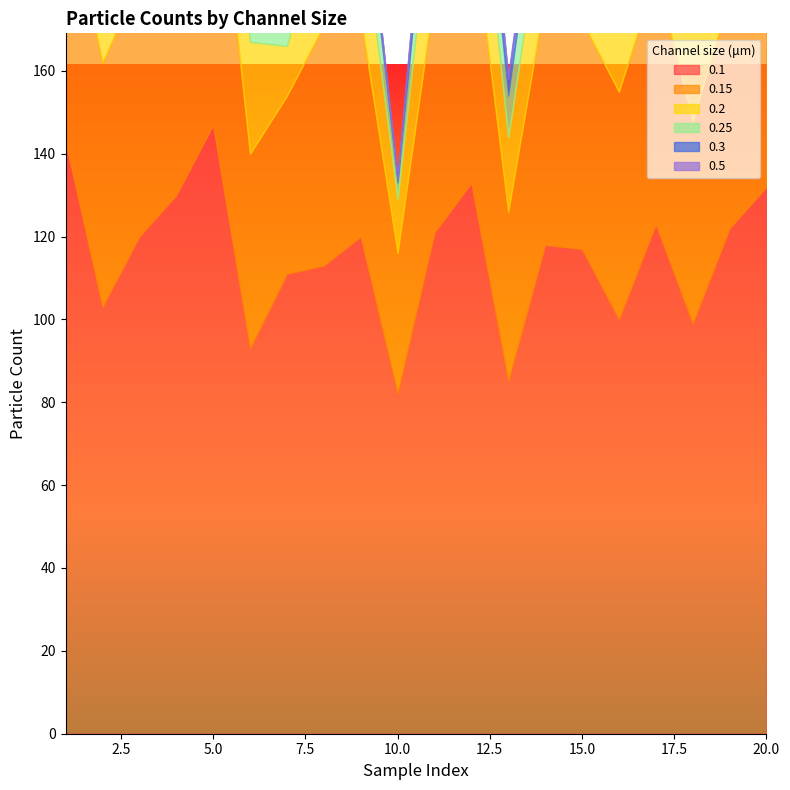

What is the lowest value of the 0.1 series?

82